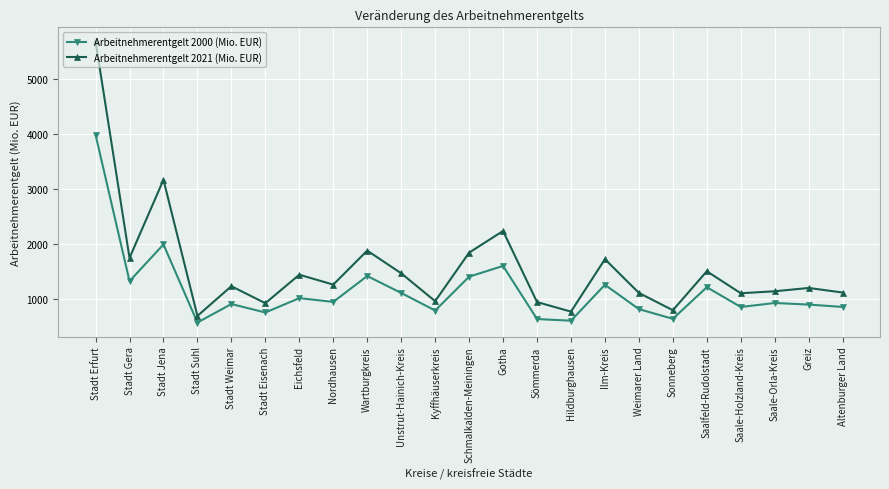

In Arbeitnehmerentgelt 2021 (Mio. EUR), how many points are lower than both neighbors (excluding endpoints)?

8